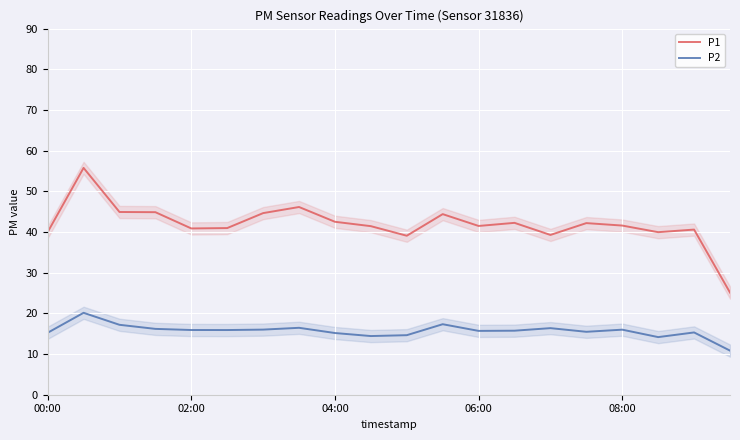

True or false: P2 and P1 intersect in this chart.

False